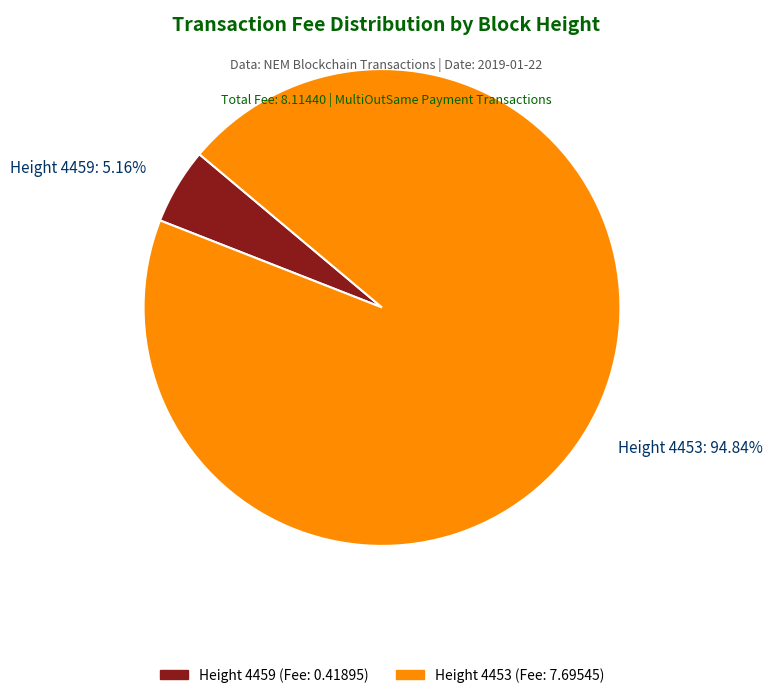

Combined, do Height 4459: 5.16% and Height 4453: 94.84% account for over 50%?

Yes